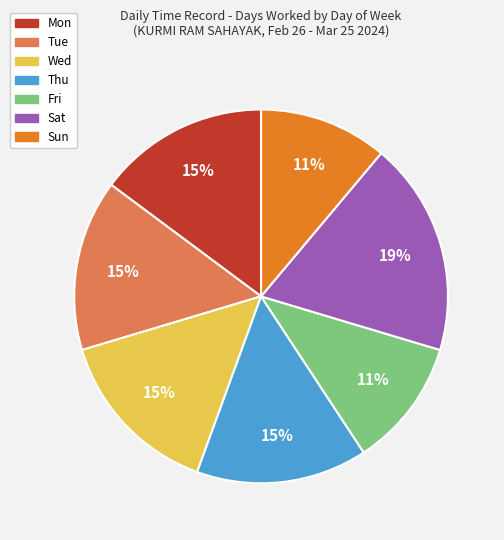

Which category has the biggest portion of the pie?

Sat